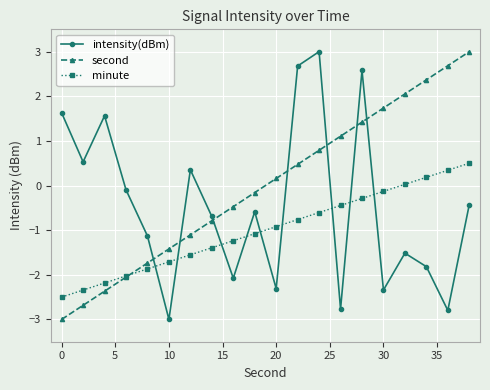

True or false: minute and intensity(dBm) cross at least once.

True